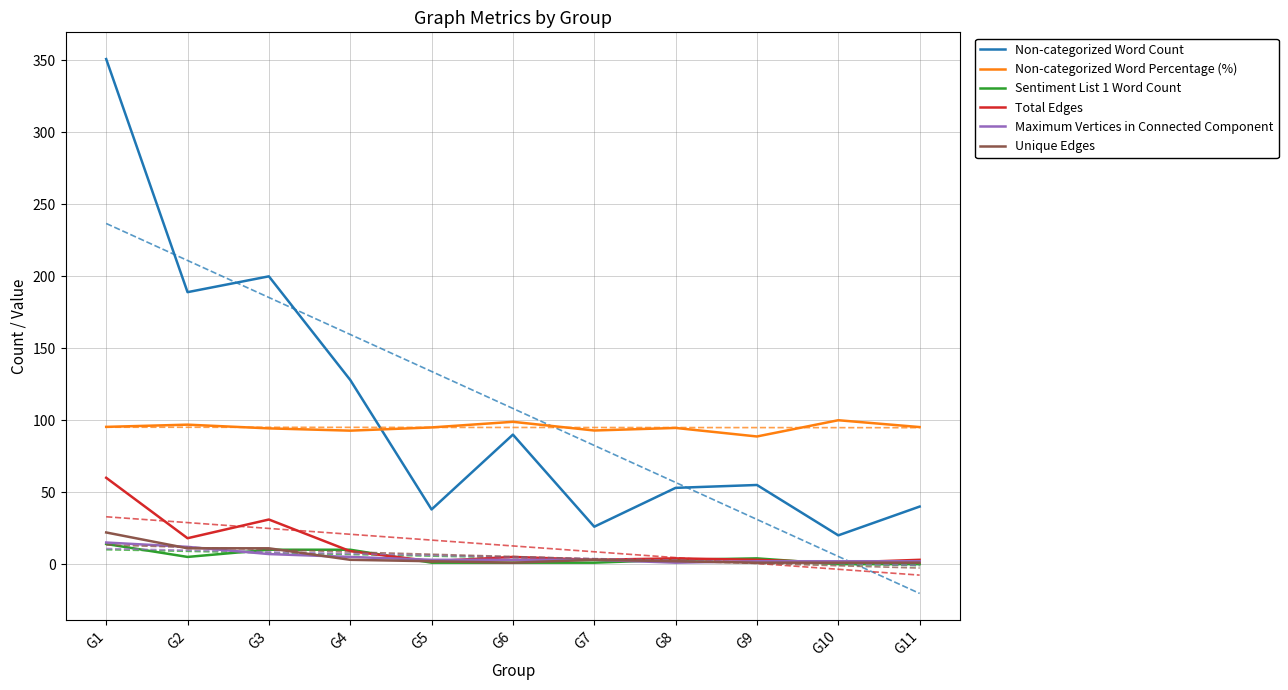

Does the chart have visible grid lines?

Yes